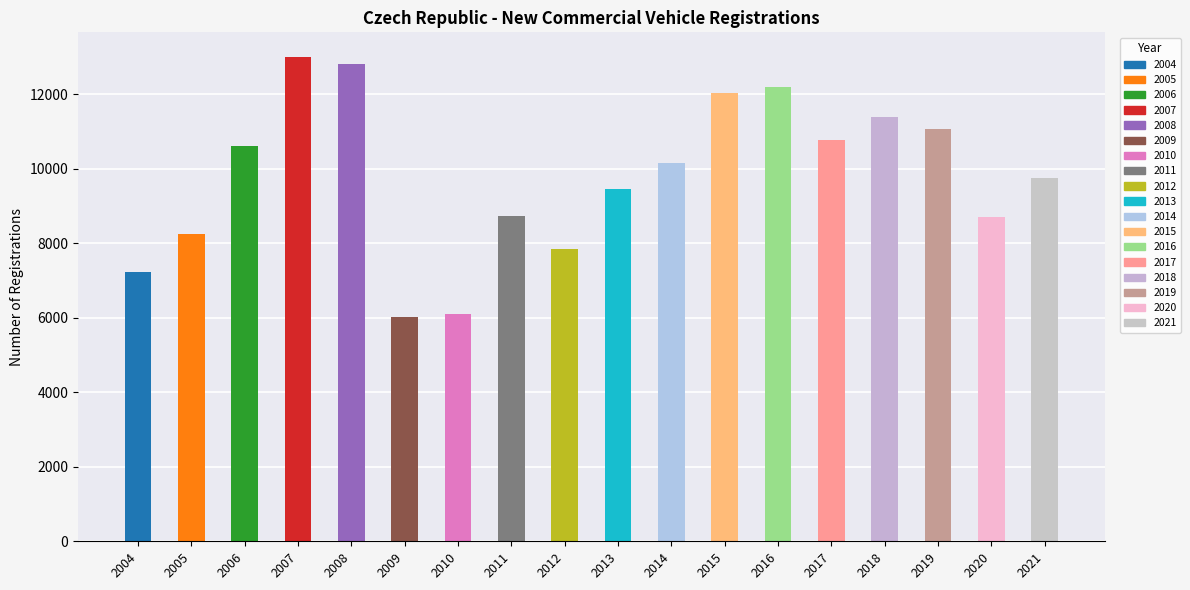

Which label corresponds to the largest value in the chart?

2007